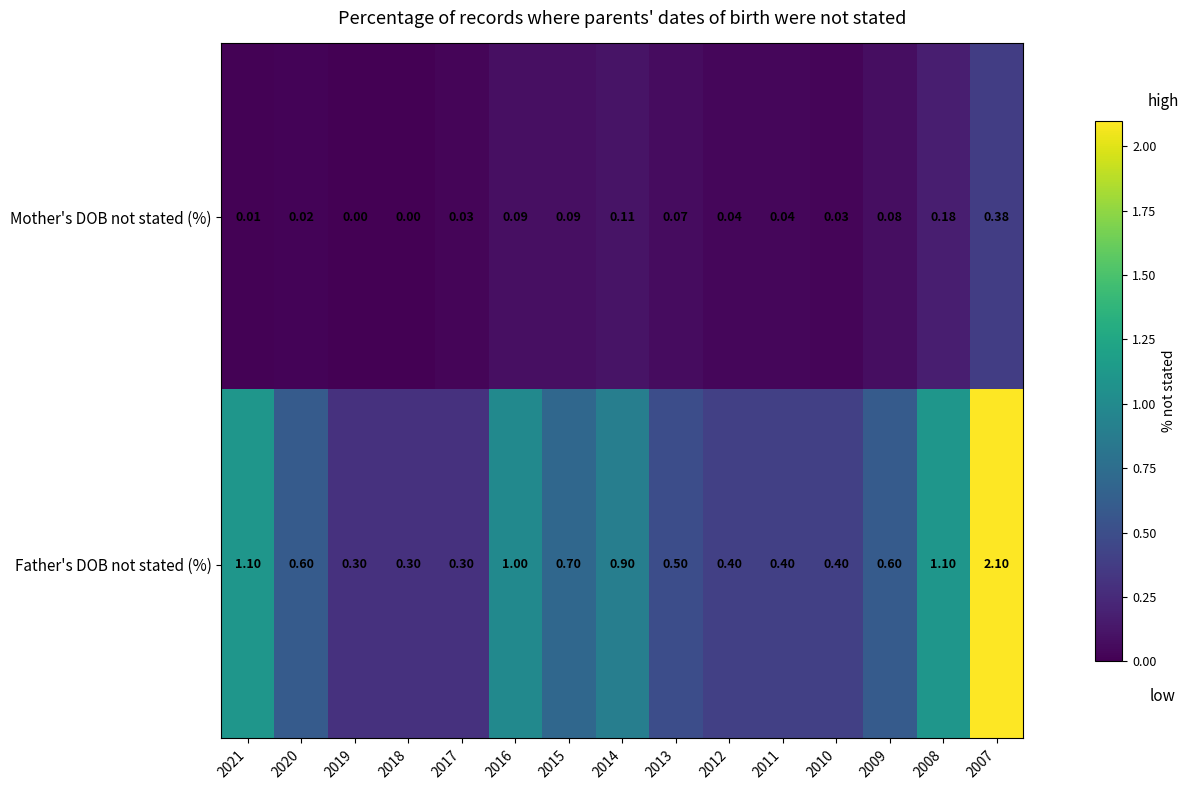

At which category is the sum across all series the highest?

2007